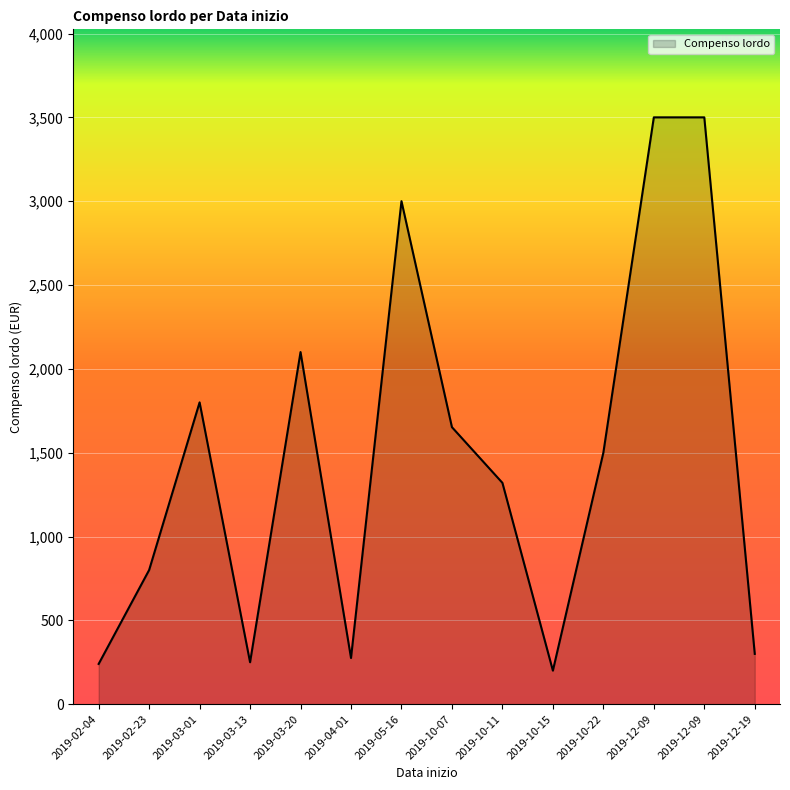

Does the chart display data point markers on the line(s)?

No